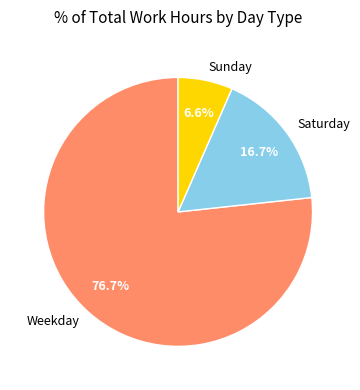

Which has a higher value, Weekday or Saturday?

Weekday